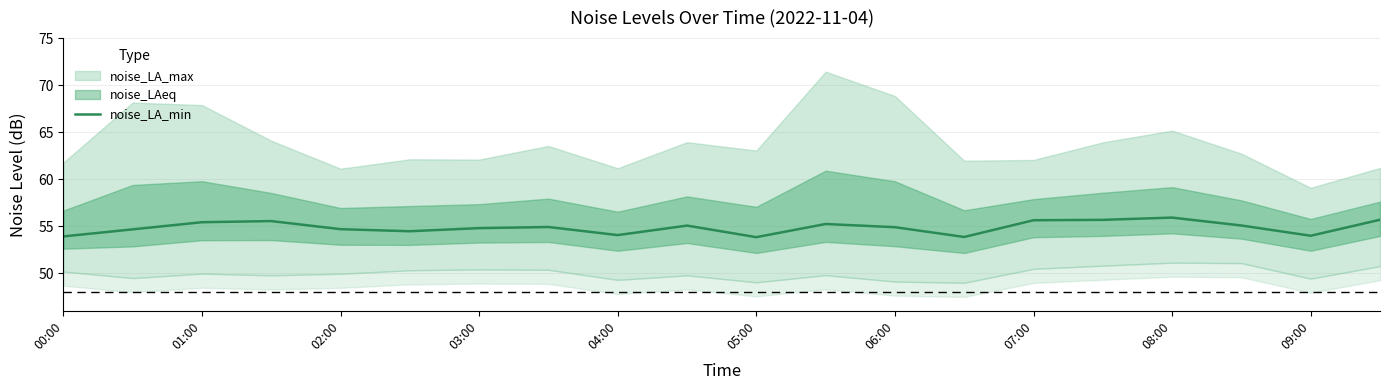

Is it true that noise_LA_min equals 35.7 at 06:00?

False